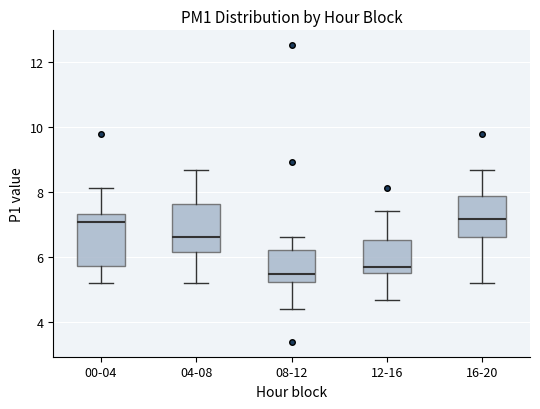

Reading left to right, transcribe this box plot: for each box, give where its median line is, the range the box spans, and where its two whiskers end, as read against the y-axis. The values are not printed on the chart, so give them approximately, as read against the axis.

00-04: median 7.2, box 5.8 to 7.4, whiskers 5.2 to 8.2
04-08: median 6.6, box 6.2 to 7.6, whiskers 5.2 to 8.6
08-12: median 5.4, box 5.2 to 6.2, whiskers 4.4 to 6.6
12-16: median 5.8, box 5.6 to 6.6, whiskers 4.6 to 7.4
16-20: median 7.2, box 6.6 to 7.8, whiskers 5.2 to 8.6